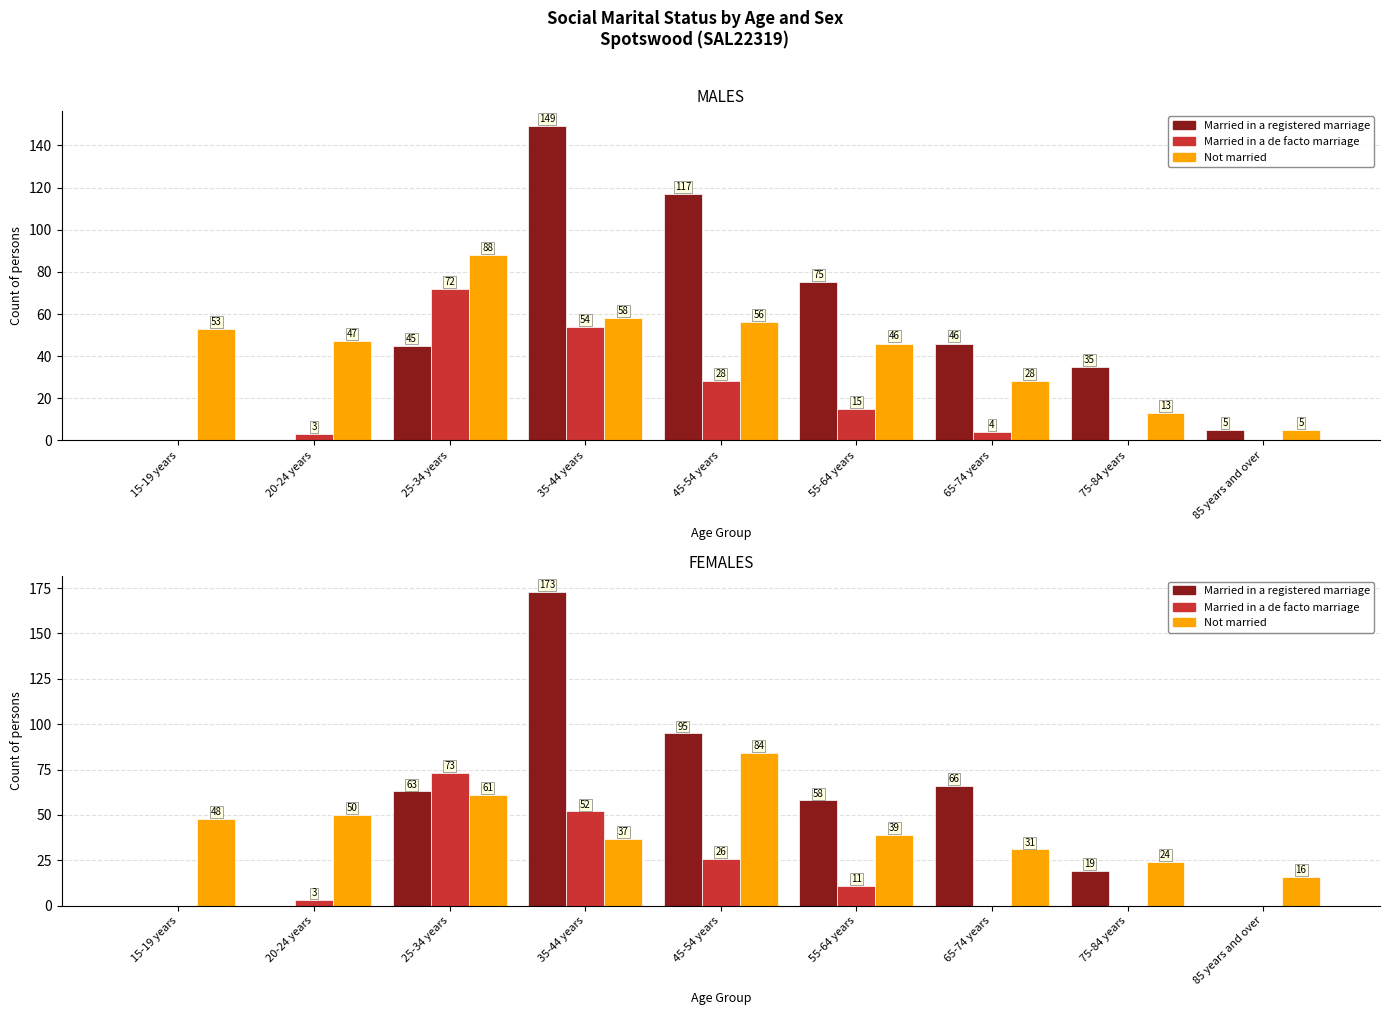

Rank the series by their average value, from highest to lowest.

Married in a registered marriage, Not married, Married in a de facto marriage